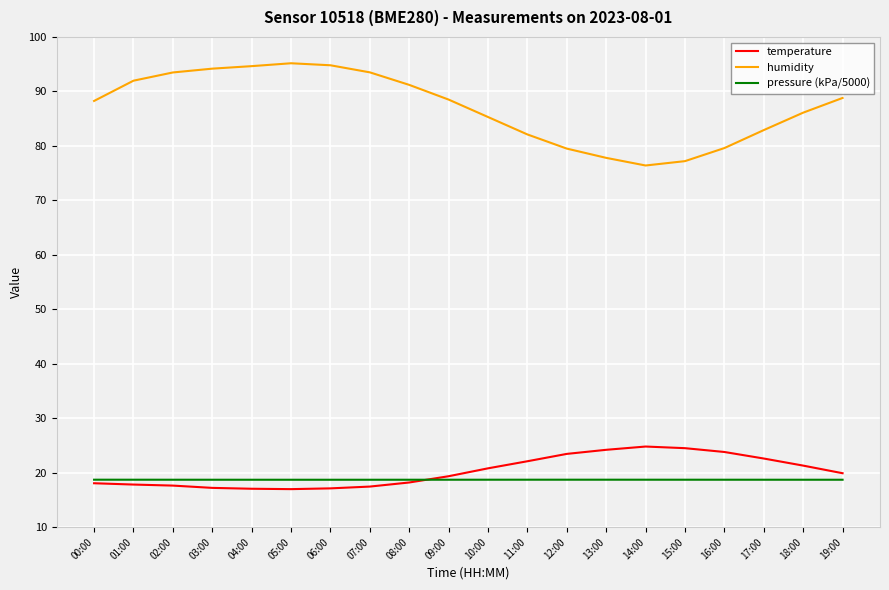

What position from the right is 03:00?

17